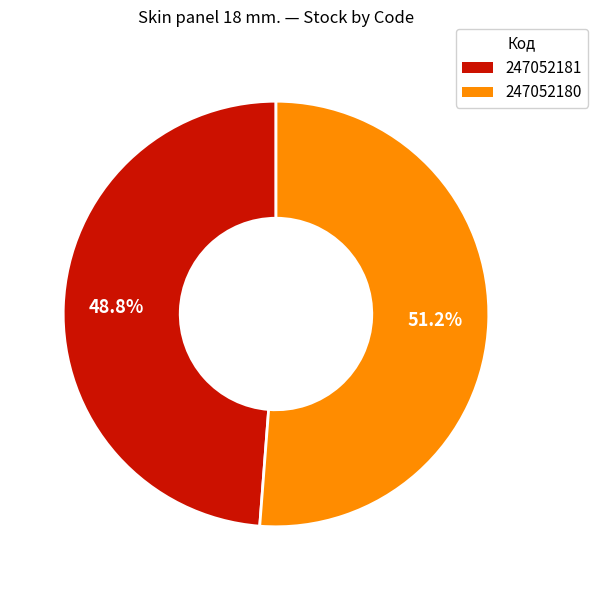

Approximately how many times larger is the value at 247052181 compared to 247052180?

1.0